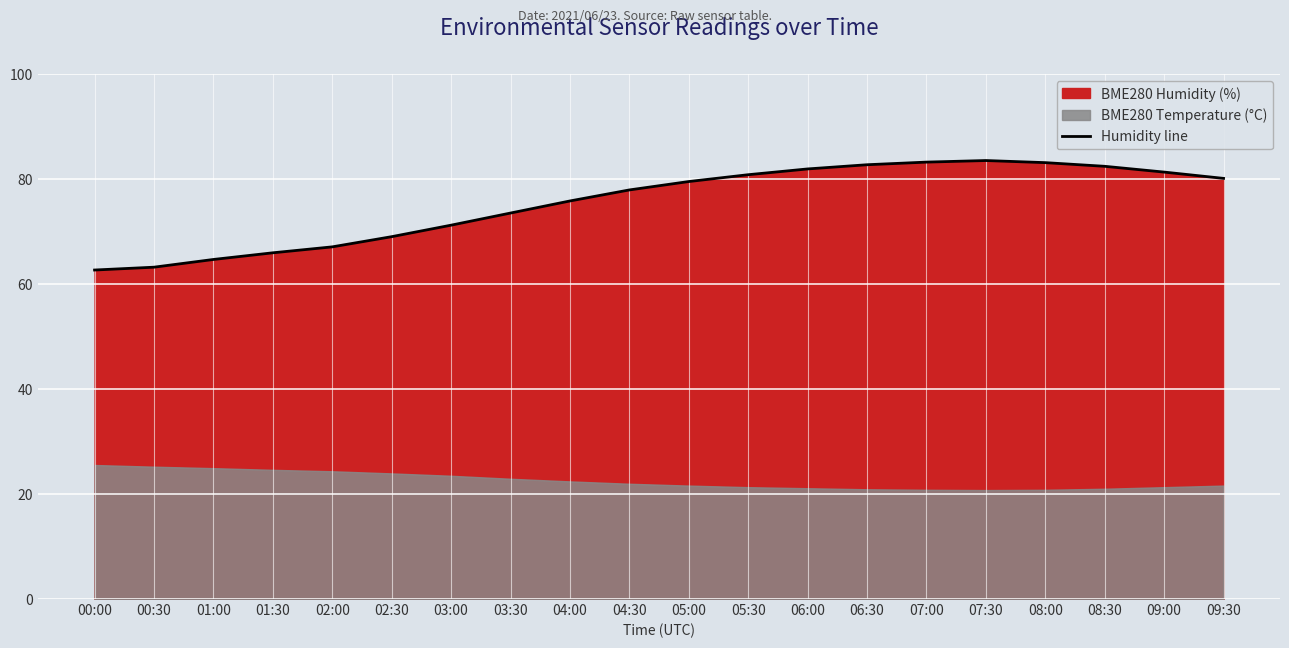

Approximately how many times larger is the value at 06:30 compared to 07:00?

1.0